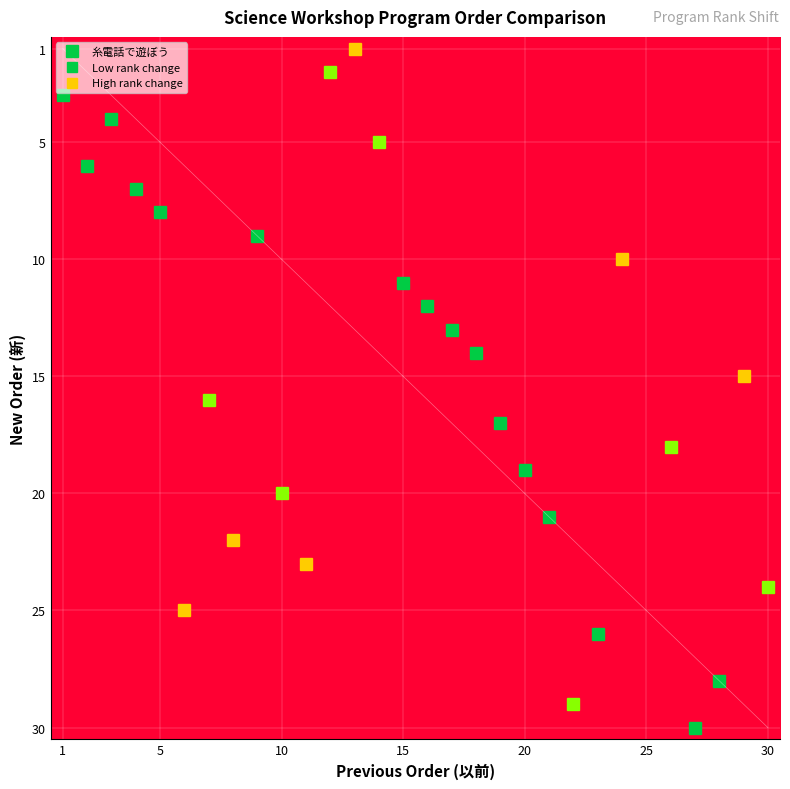

The value of コマで遊ぼう at 1 is 2. True or false?

False